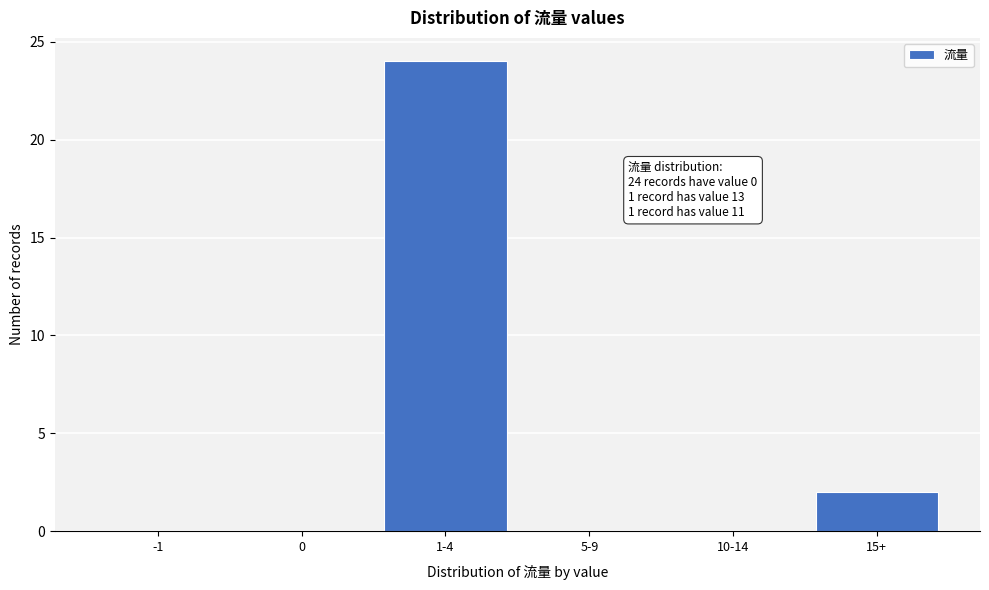

Reading left to right, list all the values displayed in this chart.

-1=0	0=0	1-4=24	5-9=0	10-14=0	15+=2